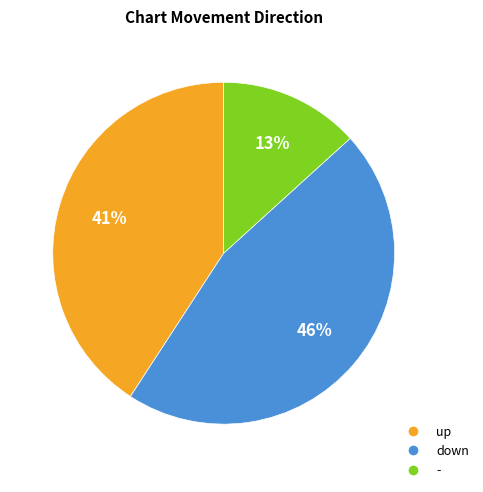

Which has a higher value, up or down?

down